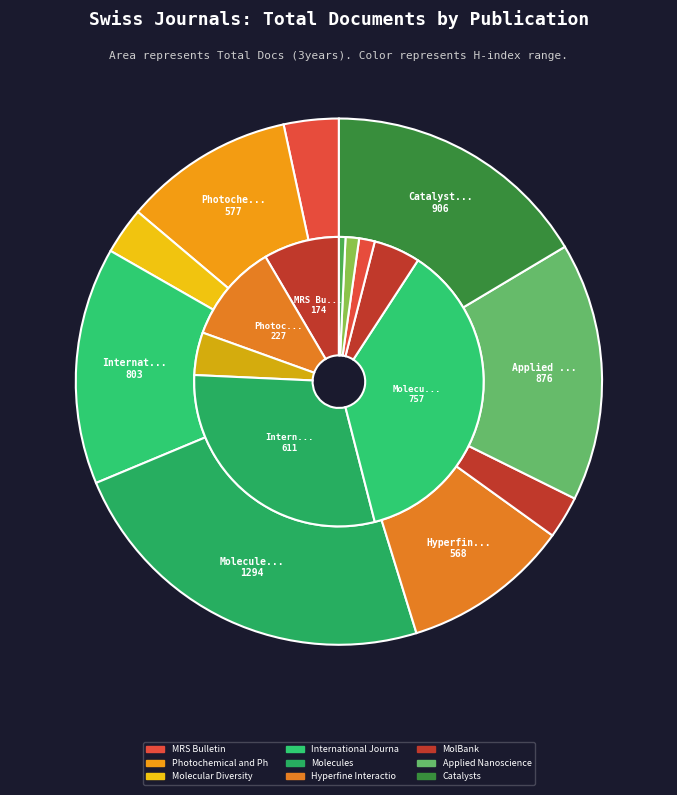

What is the spread (max minus min) of values at MRS Bulletin?

12